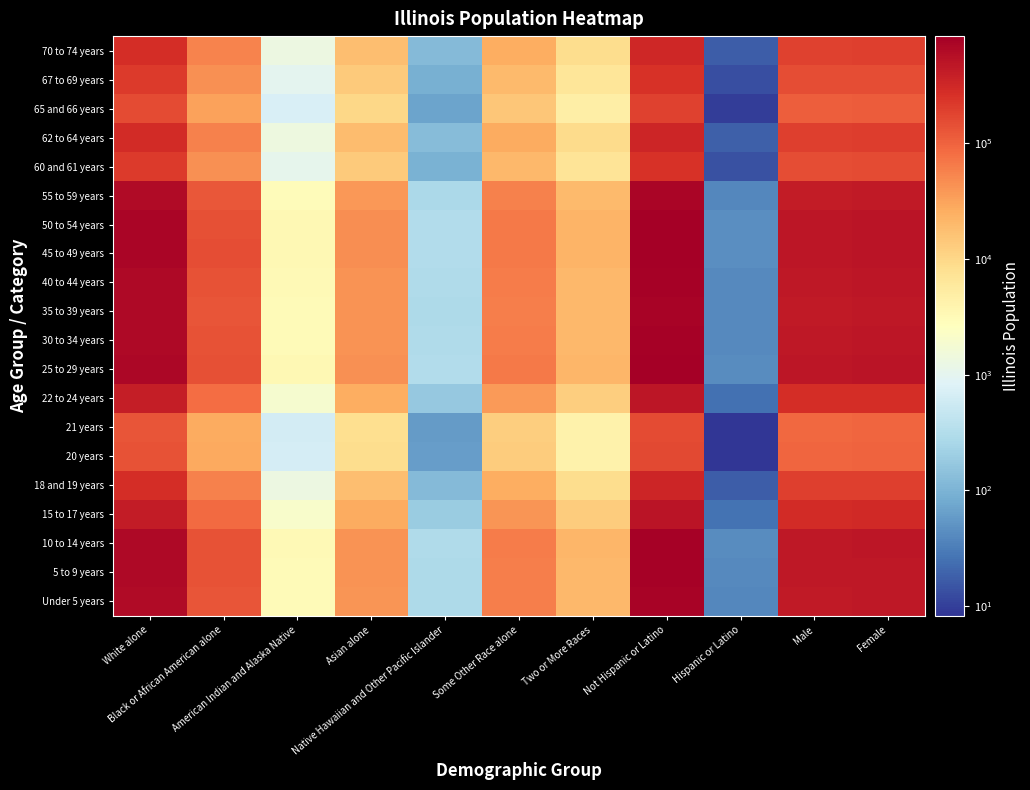

What is the difference between the highest and lowest values at Some Other Race alone?

54756.3